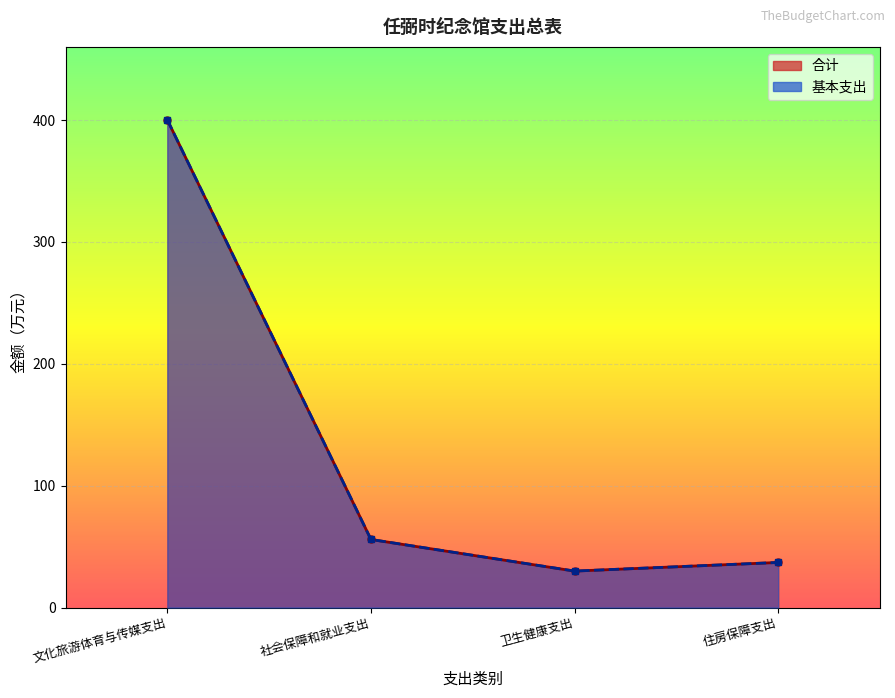

List the labels in order of 基本支出 value, smallest first.

卫生健康支出, 住房保障支出, 社会保障和就业支出, 文化旅游体育与传媒支出